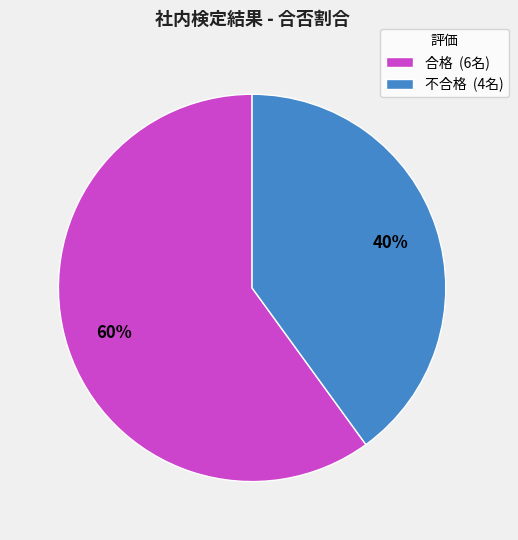

To the nearest percent, what is the difference between the 合格 (6名) and 不合格 (4名) slice percentages?

20%